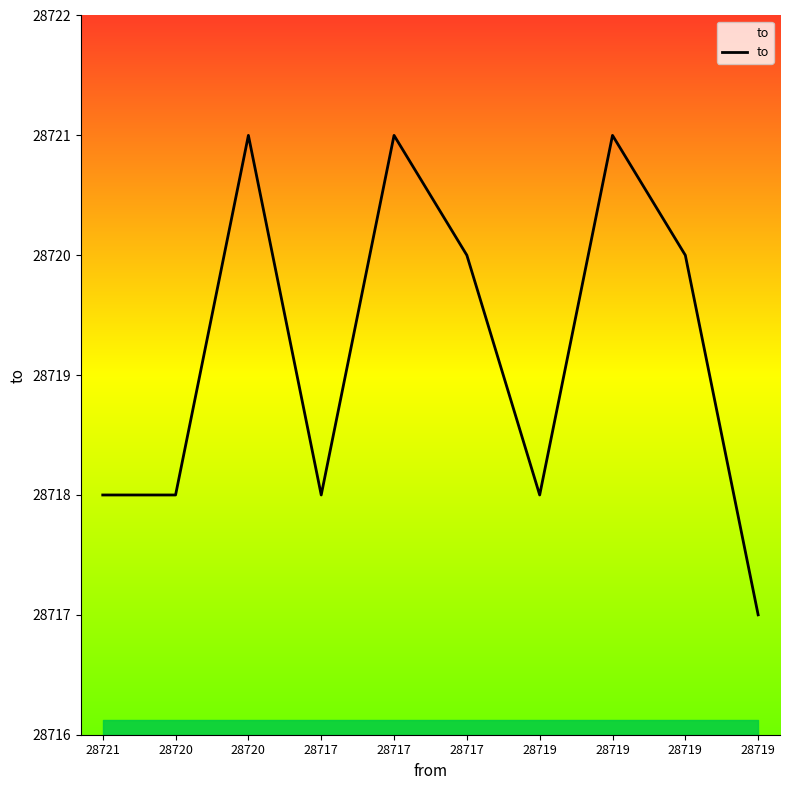

Reading left to right, what are all the values shown in this chart?

28718	28718	28721	28718	28721	28720	28718	28721	28720	28717